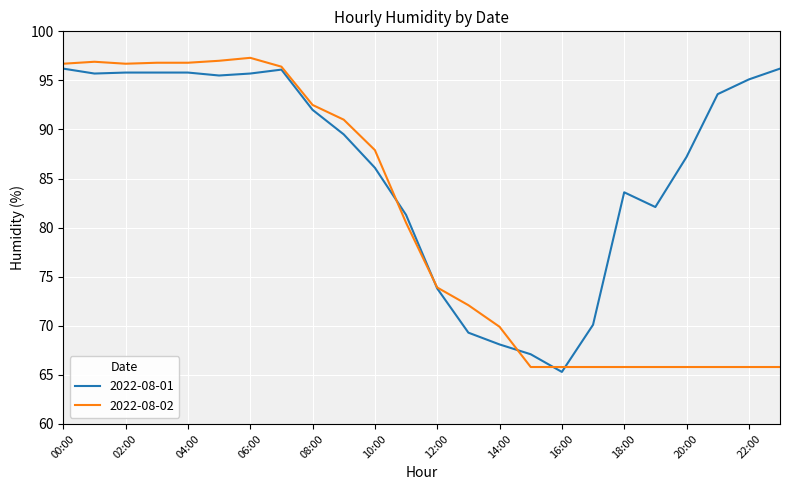

What is the maximum value for 2022-08-01?

96.2